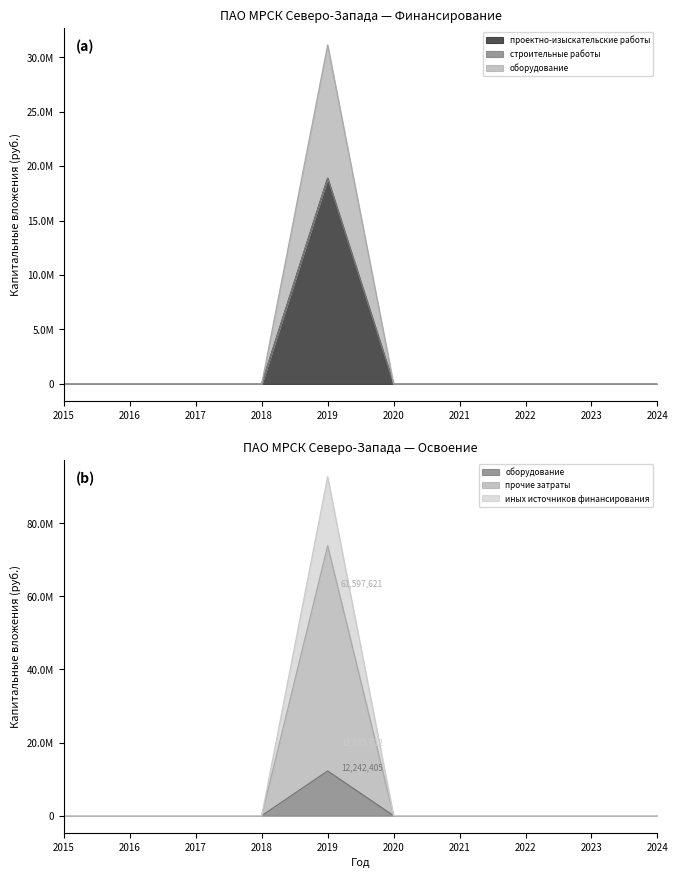

True or false: иных источников финансирования has more than 2 interior local peaks.

False